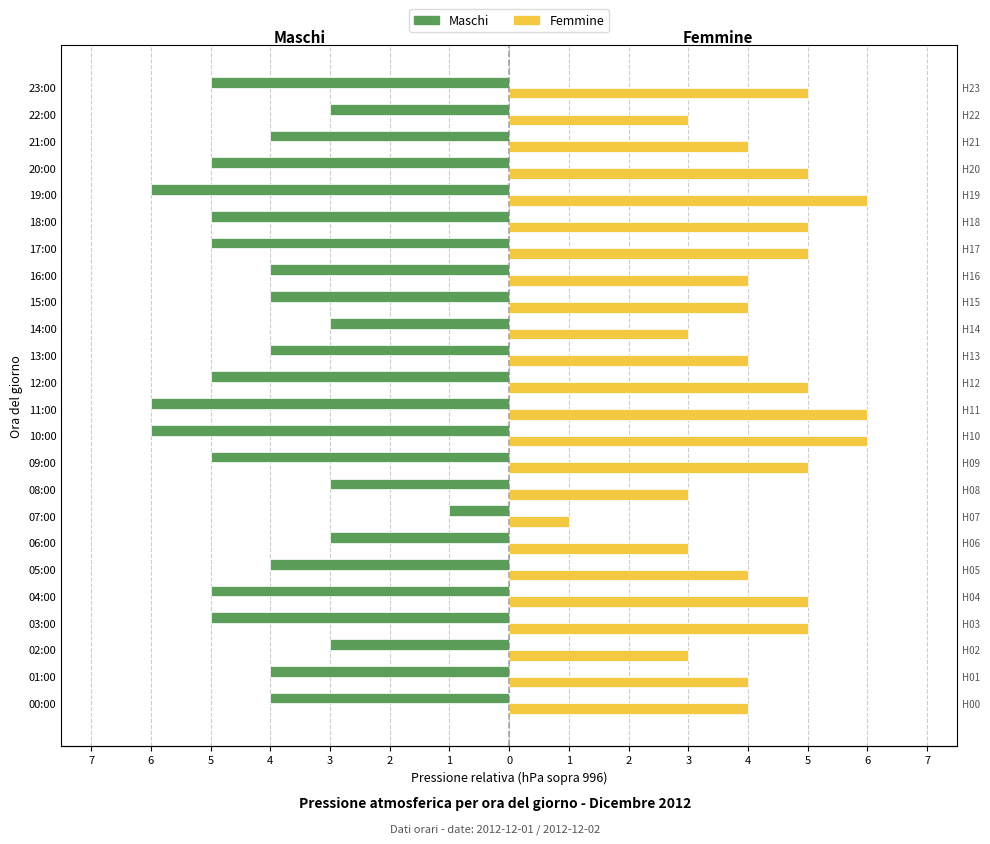

List the series in order of their overall mean, highest first.

Femmine, Maschi